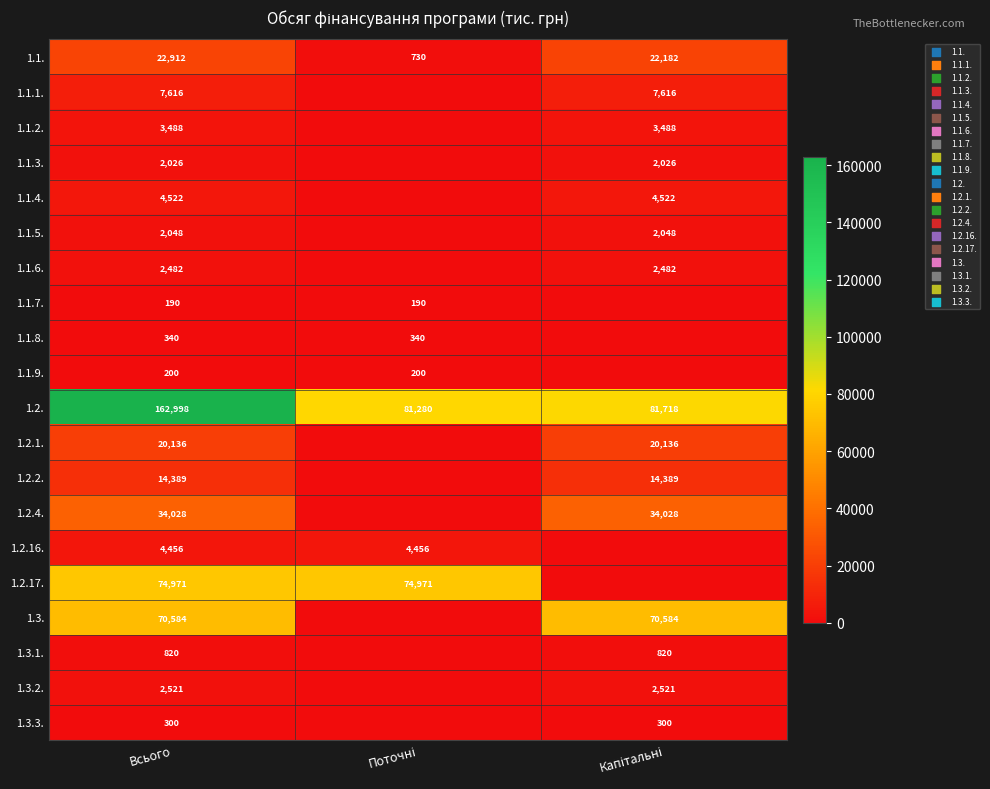

Is it true that 1.2. equals 162998 at Всього?

True